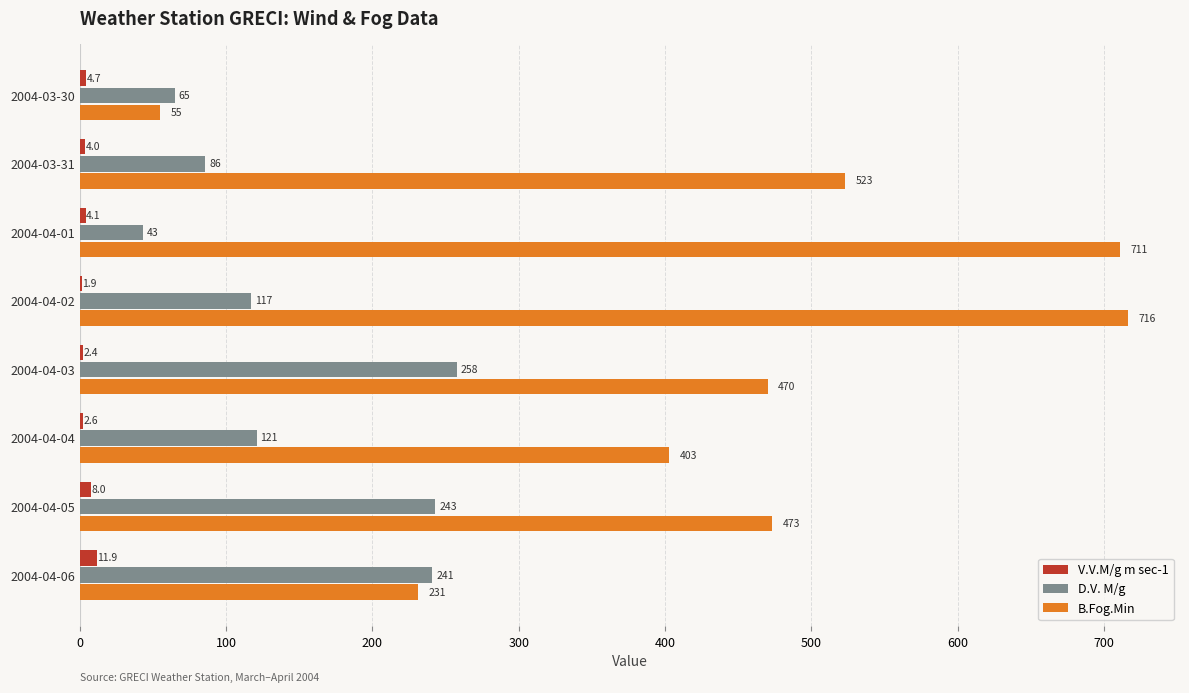

Count the number of data series in this chart.

3